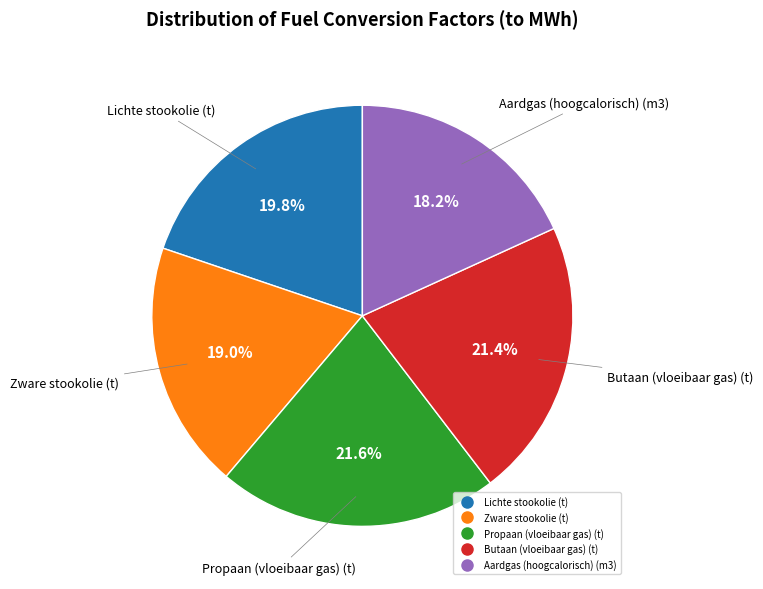

To the nearest percent, what portion does Aardgas (hoogcalorisch) (m3) represent?

18%